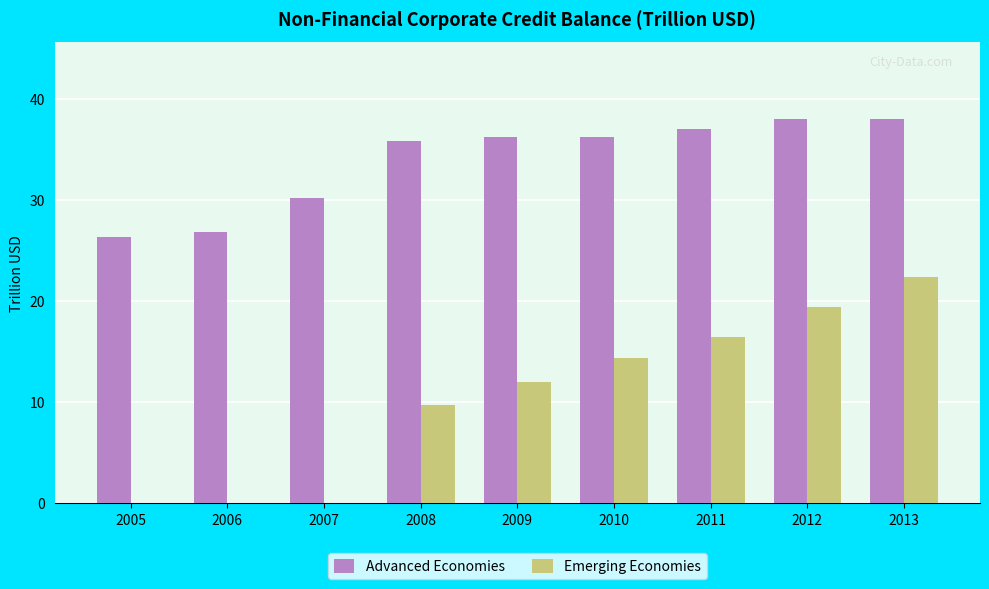

What is the sum of the Emerging Economies values at 2011 and 2010?

30.7